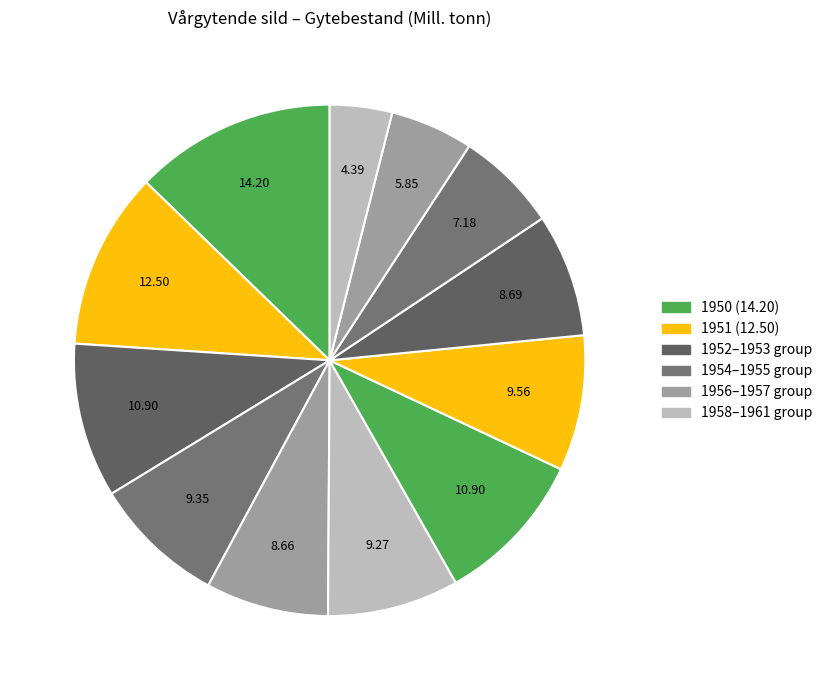

How many segments does this pie chart have?

12